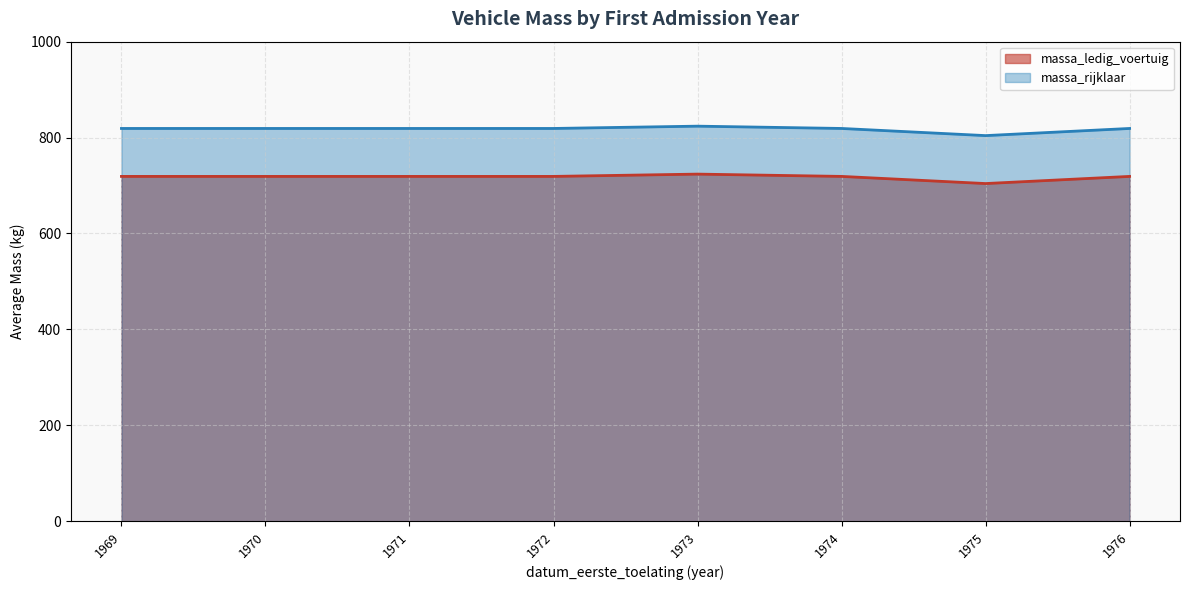

What is the total value across all series at 1974?

1538.0